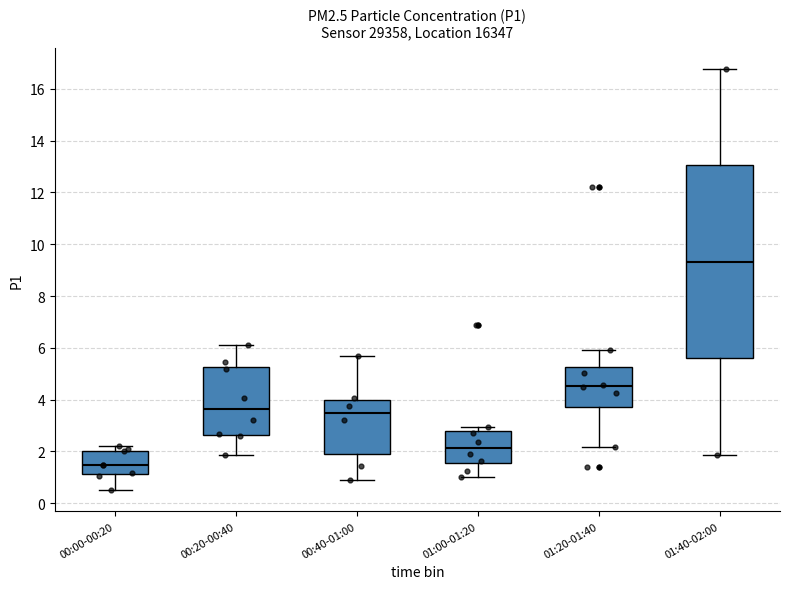

Reading left to right, read every box against the y-axis: the position of its median line, the range the box covers, and the ends of its whiskers. The values are not printed on the chart, so give them approximately, as read against the axis.

00:00-00:20: median 1.4, box 1.2 to 2.0, whiskers 0.6 to 2.2
00:20-00:40: median 3.6, box 2.6 to 5.2, whiskers 1.8 to 6.2
00:40-01:00: median 3.4, box 1.8 to 4.0, whiskers 0.8 to 5.6
01:00-01:20: median 2.2, box 1.6 to 2.8, whiskers 1.0 to 3.0
01:20-01:40: median 4.6, box 3.8 to 5.2, whiskers 2.2 to 6.0
01:40-02:00: median 9.4, box 5.6 to 13.0, whiskers 1.8 to 16.8